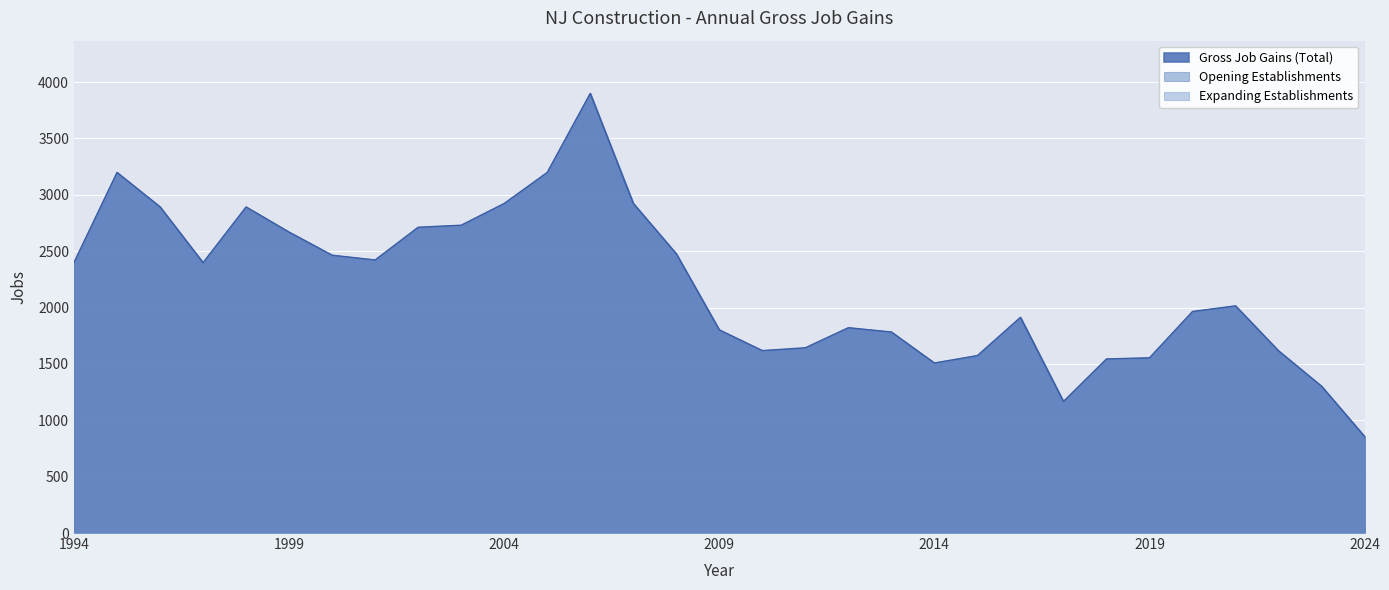

How many data points in Opening Establishments are above 2015?

15